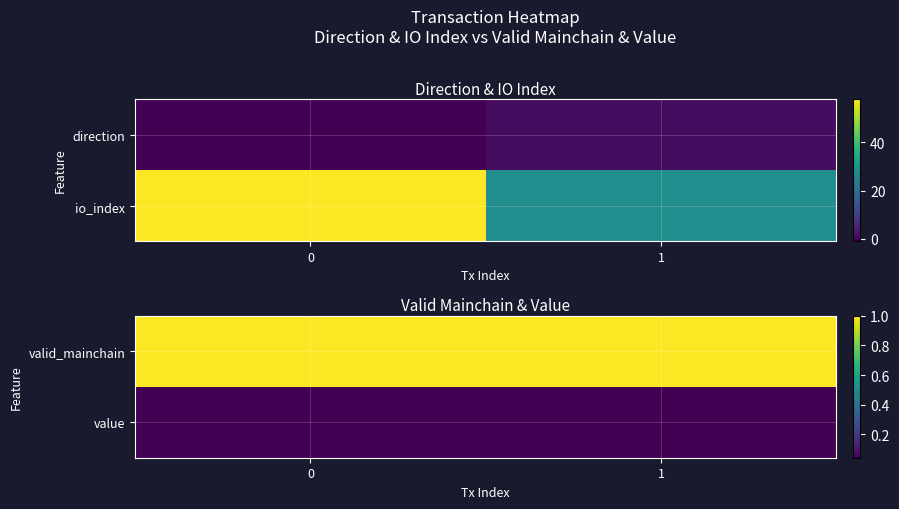

Count the number of categories in the chart.

2